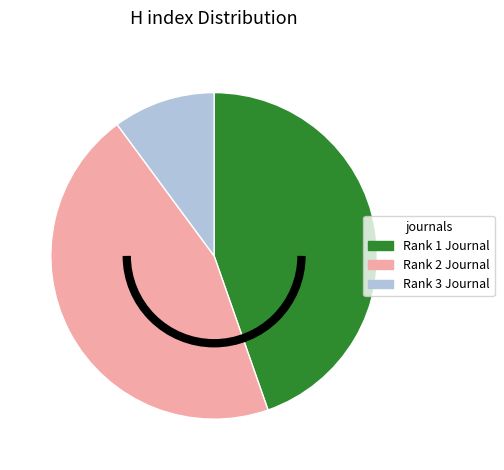

Is there any slice that represents more than half of the pie?

No